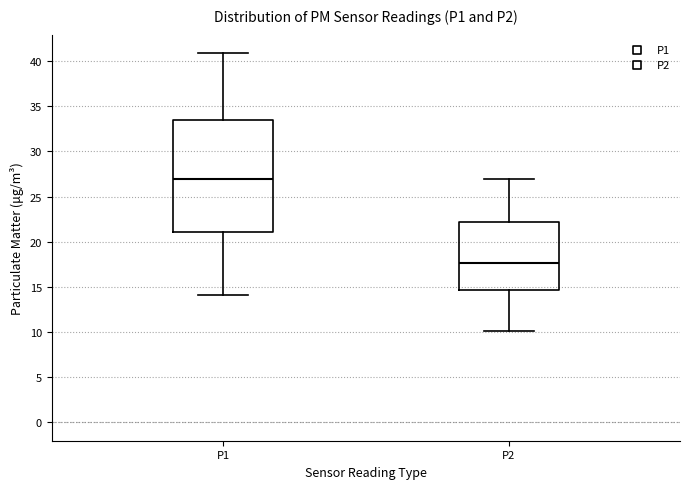

Reading left to right, transcribe this box plot: for each box, give where its median line is, the range the box spans, and where its two whiskers end, as read against the y-axis. The values are not printed on the chart, so give them approximately, as read against the axis.

P1: median 27.0, box 21.0 to 33.5, whiskers 14.0 to 41.0
P2: median 17.5, box 14.5 to 22.0, whiskers 10.0 to 27.0